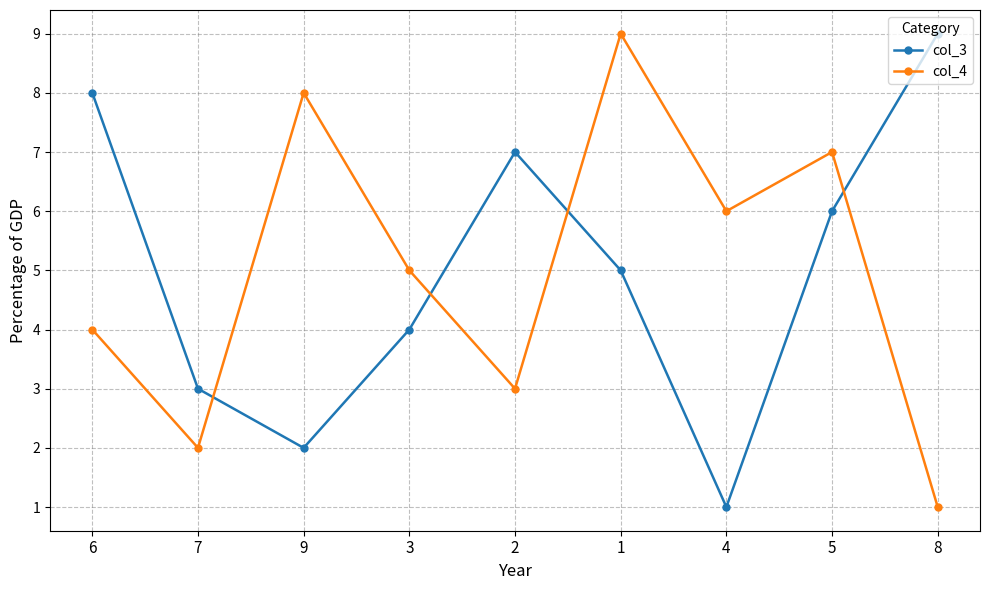

At which label is col_4 closest to 5?

3